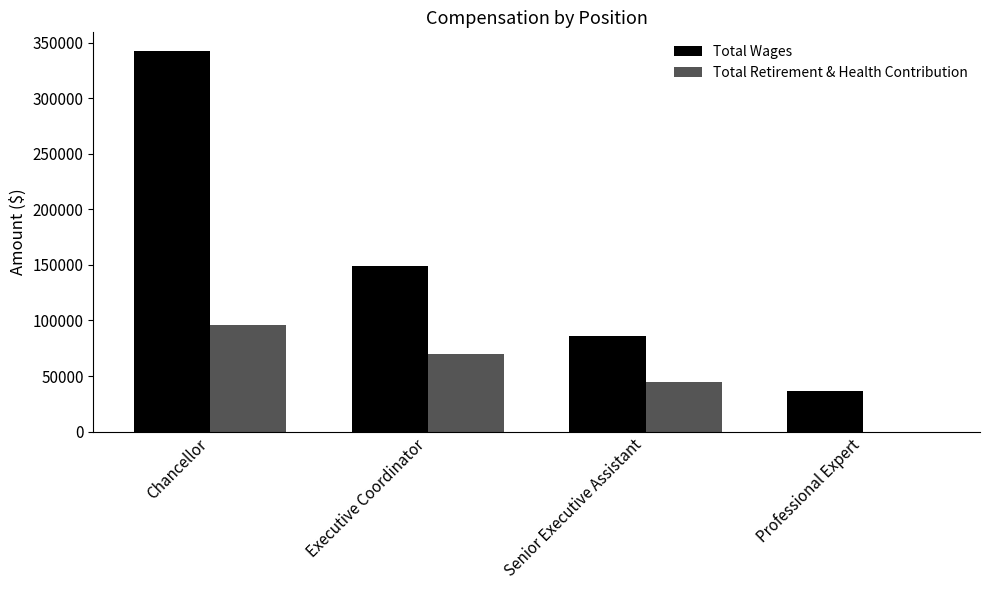

What is the sum of the Total Wages values at Professional Expert and Executive Coordinator?

185514